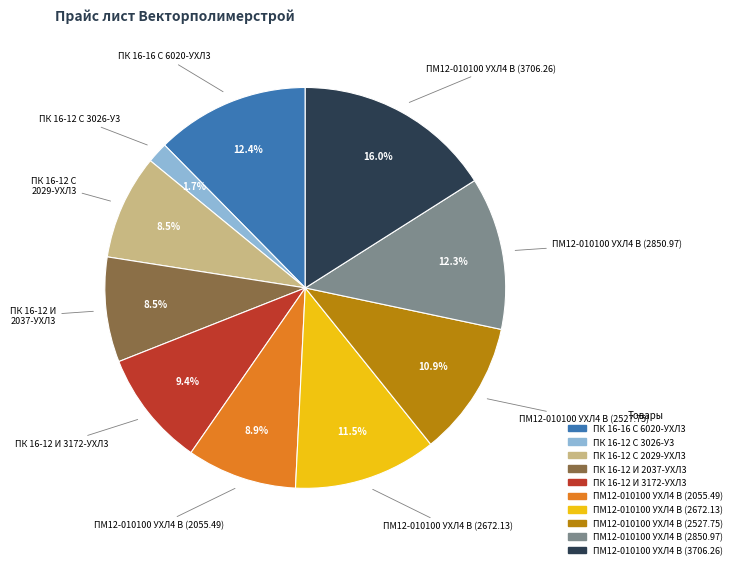

True or false: ПК 16-12 И 3172-УХЛ3 accounts for 2% of the total.

False